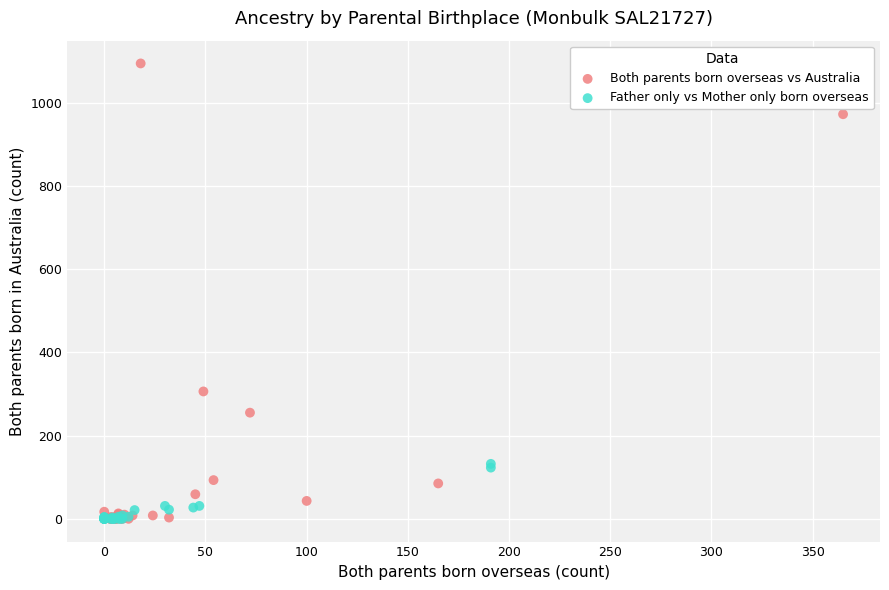

What are all the series names shown in the legend?

Both parents born overseas vs Australia, Father only vs Mother only born overseas